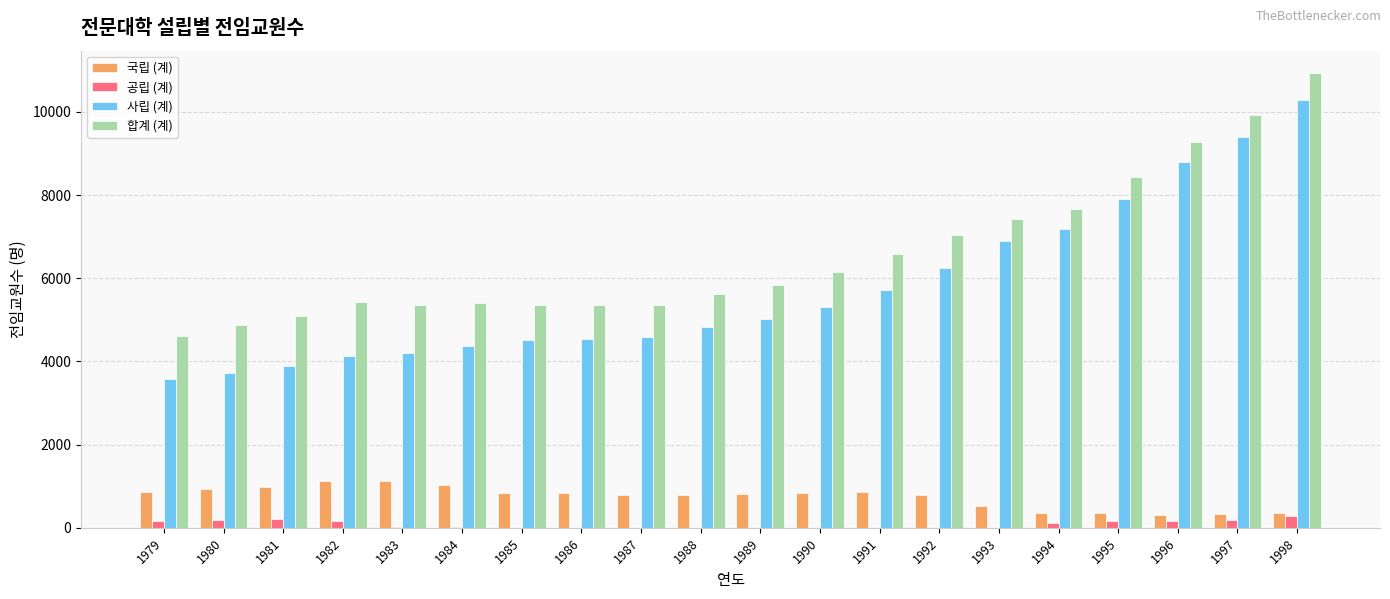

The value of 합계 (계) at 1982 is 2240. True or false?

False